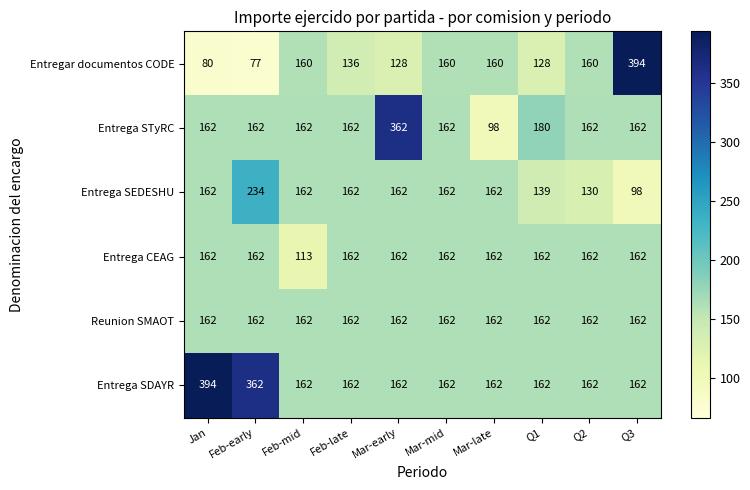

Which series has the largest total across all categories?

Entrega SDAYR